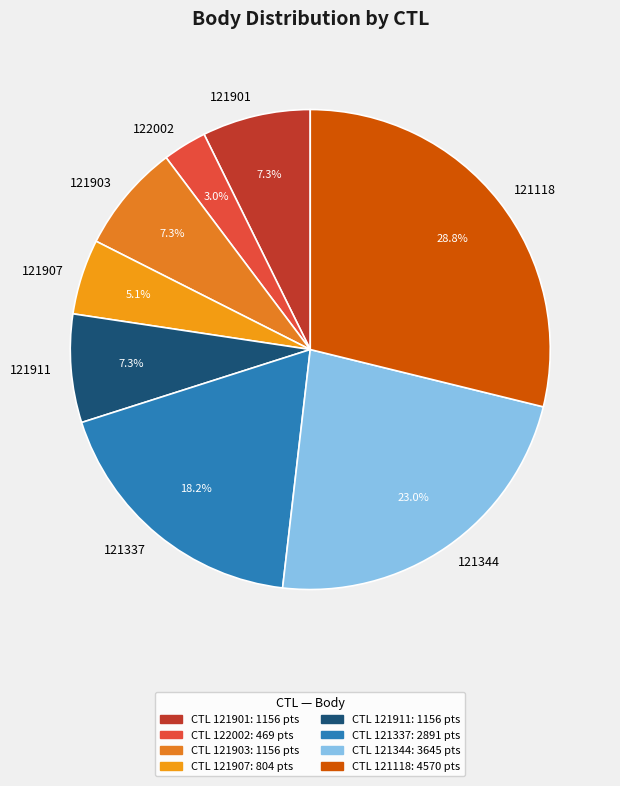

To the nearest percent, what portion does 121337 represent?

18%